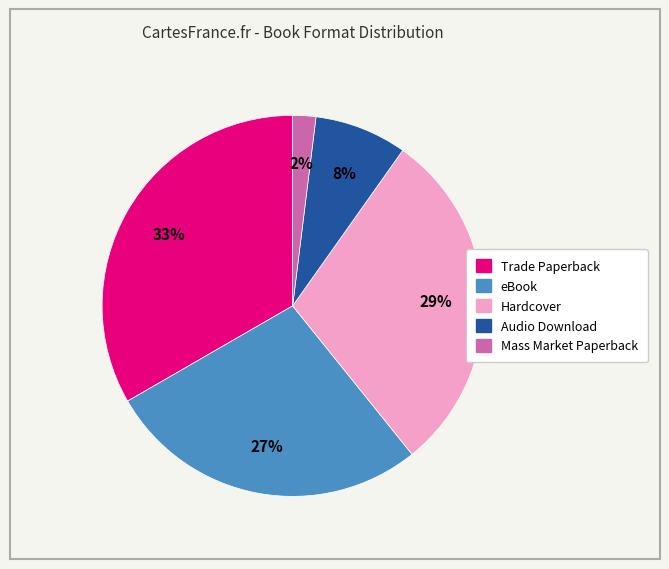

The eBook slice represents 15% of the pie. True or false?

False